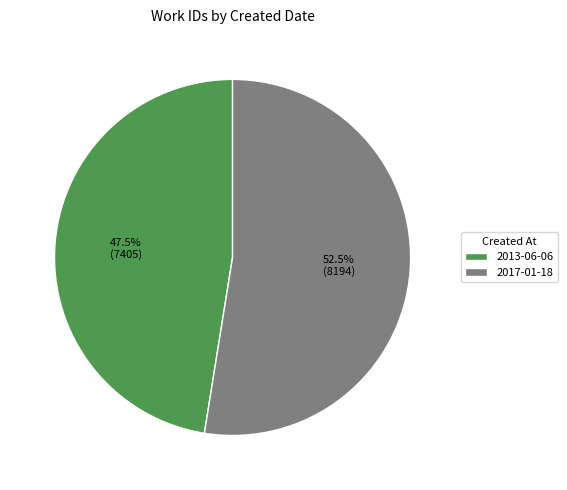

To the nearest percent, what is the combined percentage of 2017-01-18 and 2013-06-06?

100%